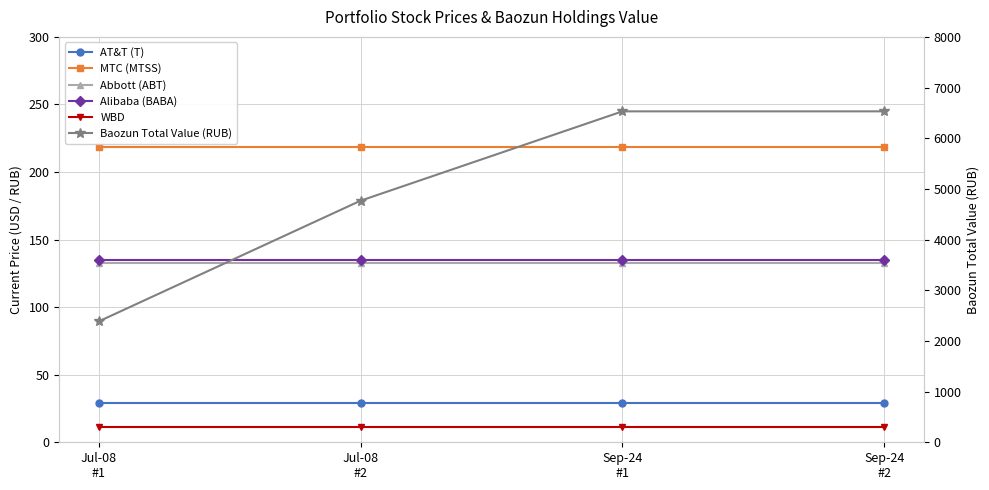

What is the label of the 1st point from the right?

Sep-24
#2